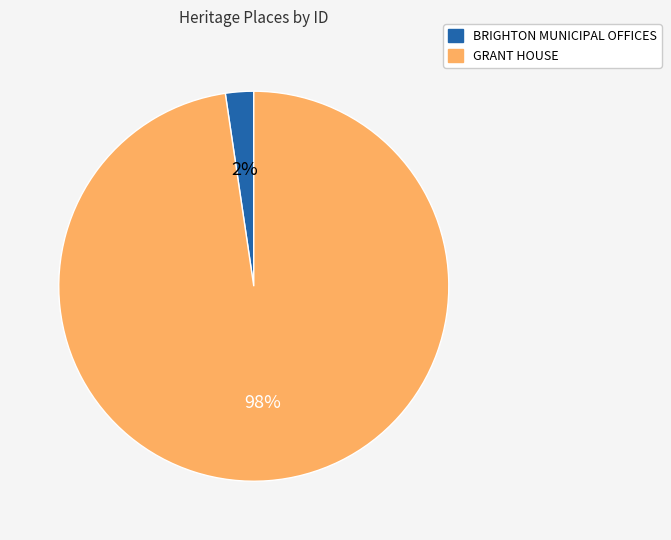

To the nearest percent, what portion does BRIGHTON MUNICIPAL OFFICES represent?

2%